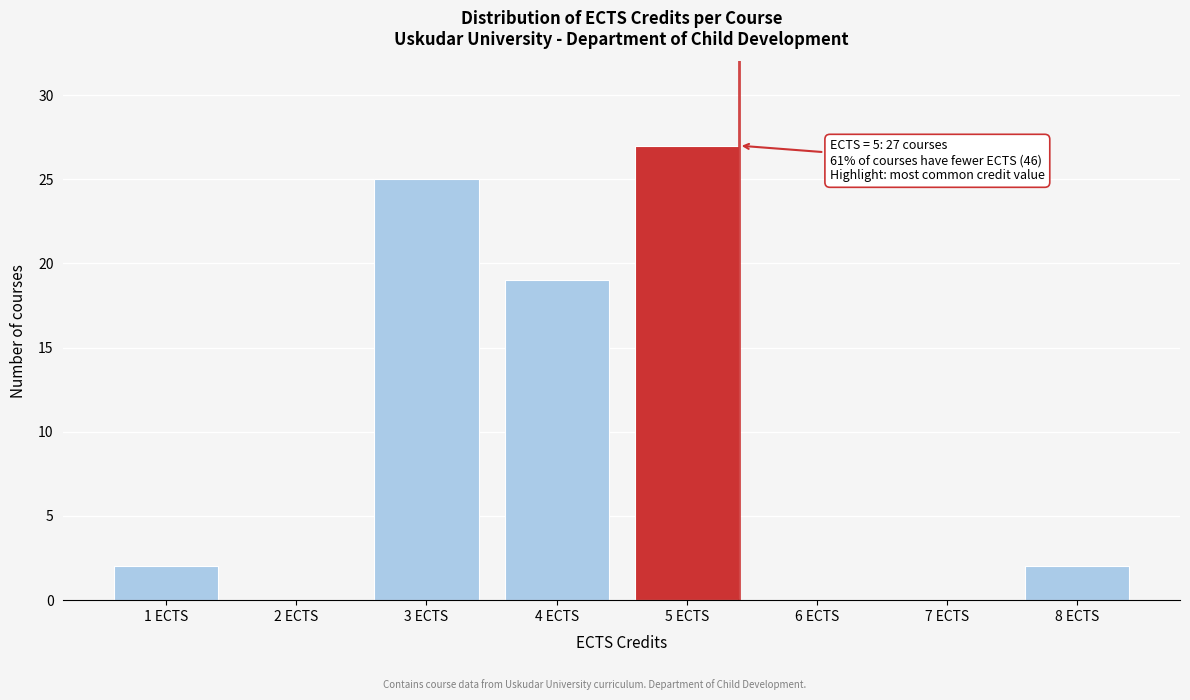

Reading right to left, transcribe all the data shown in this chart.

8 ECTS=2	7 ECTS=0	6 ECTS=0	5 ECTS=27	4 ECTS=19	3 ECTS=25	2 ECTS=0	1 ECTS=2